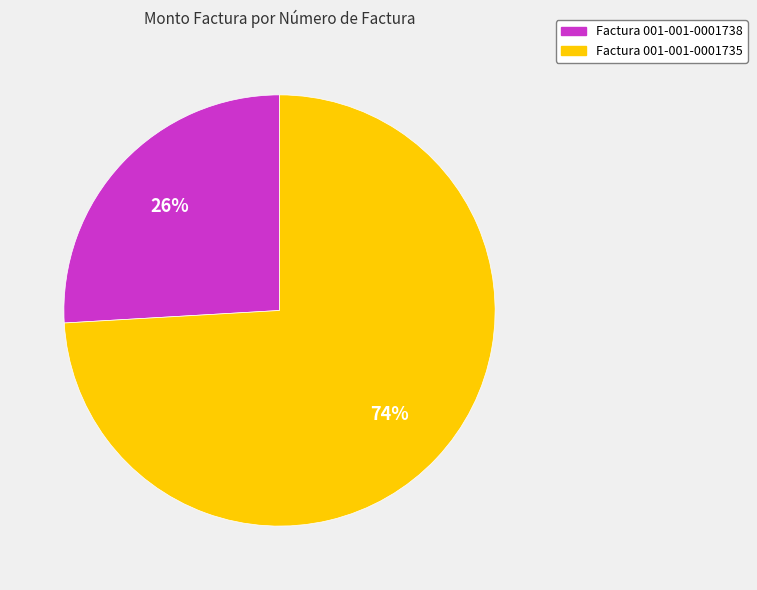

To the nearest percent, what is the difference between the largest and smallest slice percentages?

48%